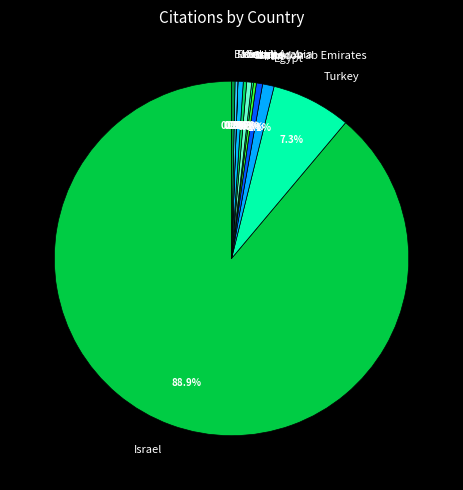

True or false: Turkey accounts for 7% of the total.

True